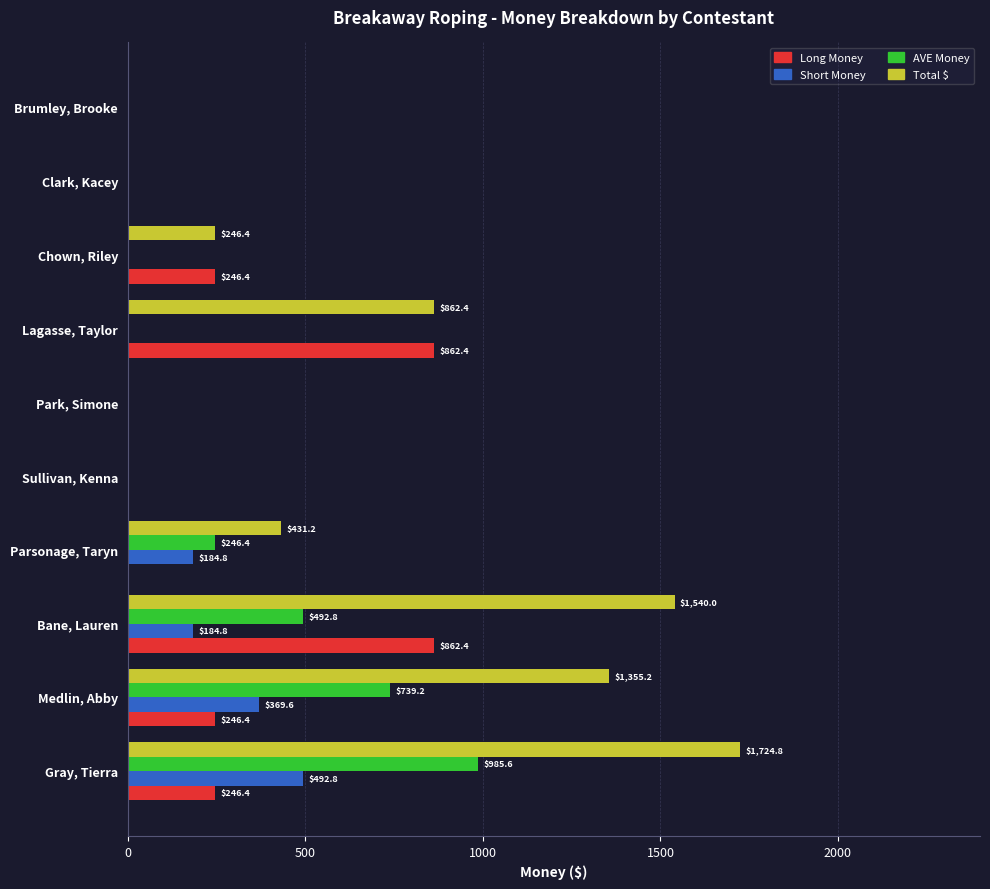

What is the sum of all Long Money values?

2464.0